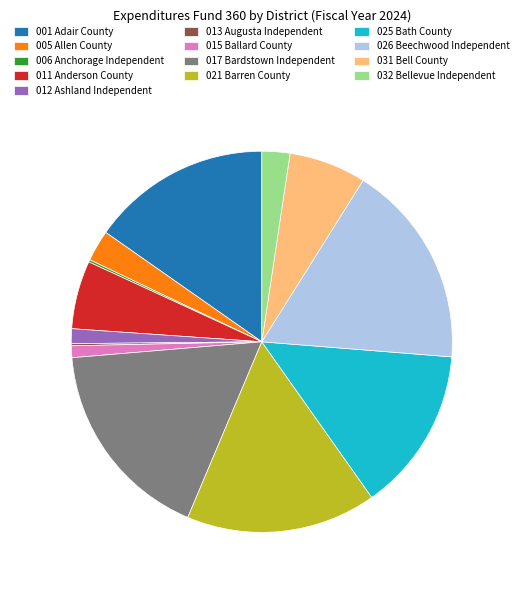

Is there any slice that represents more than half of the pie?

No